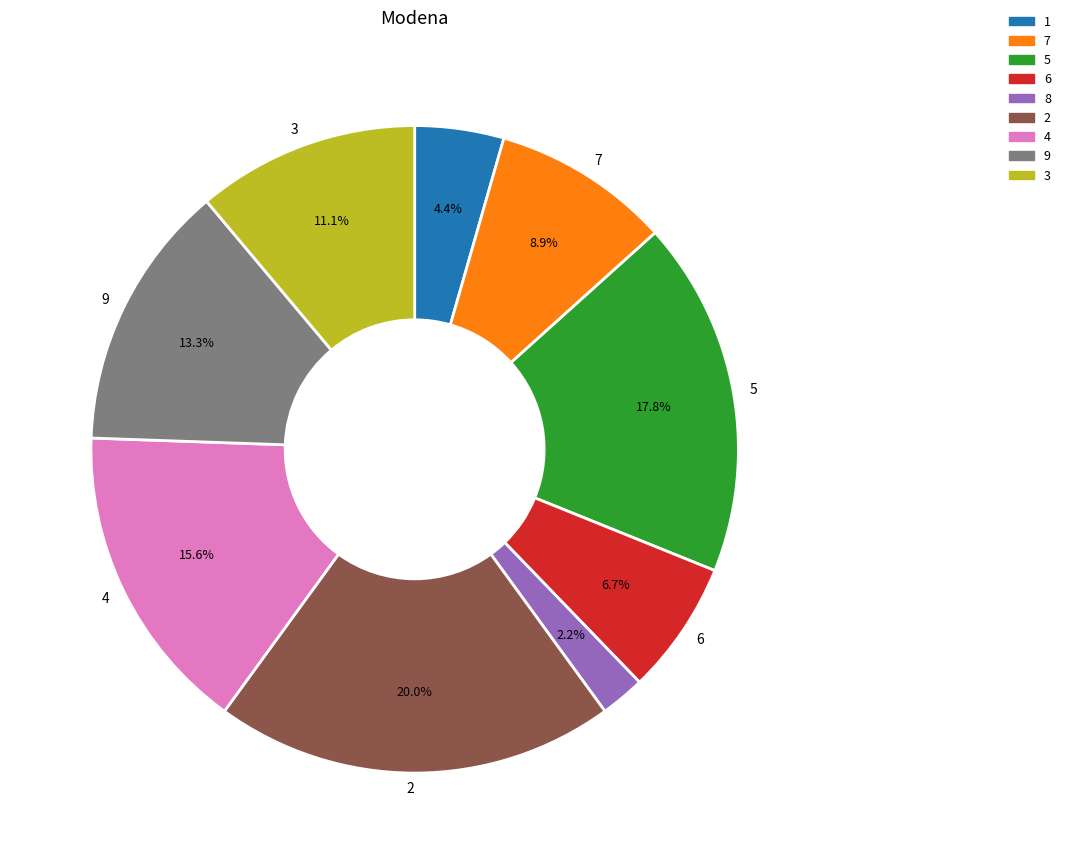

Combined, what portion of the pie is 3 and 6?

17.8%